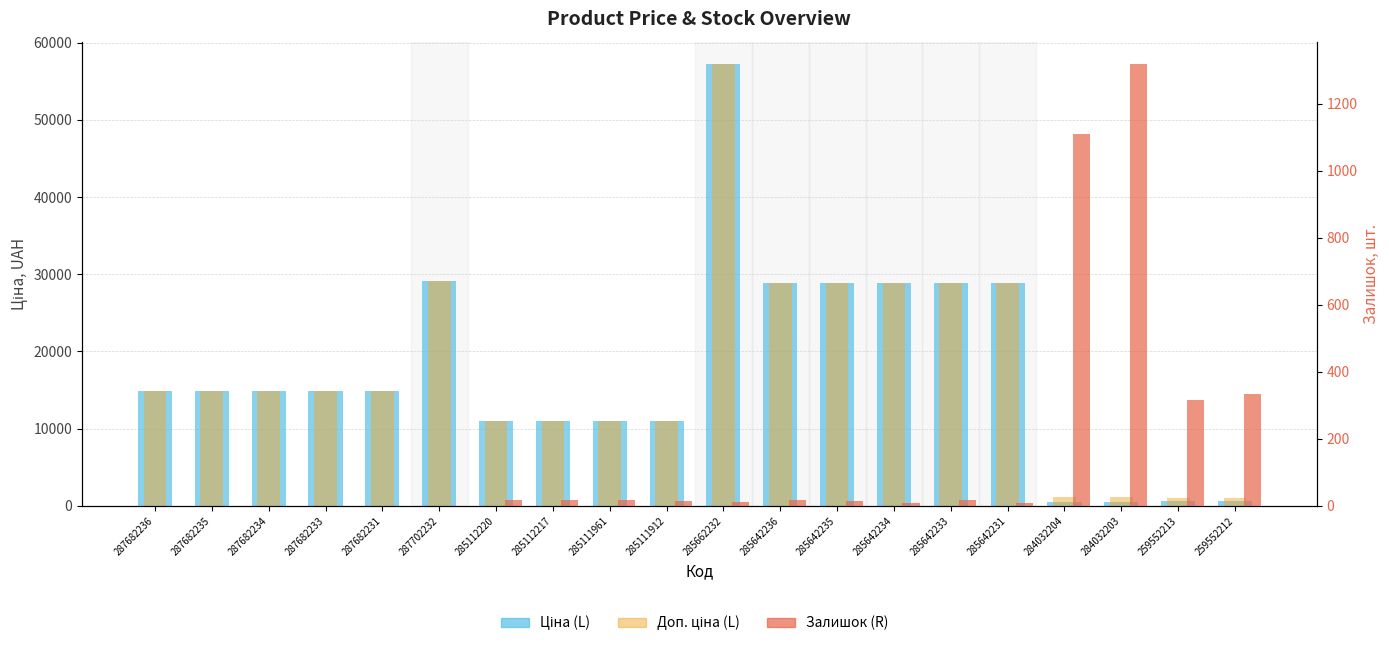

What position from the left is 284032203?

18